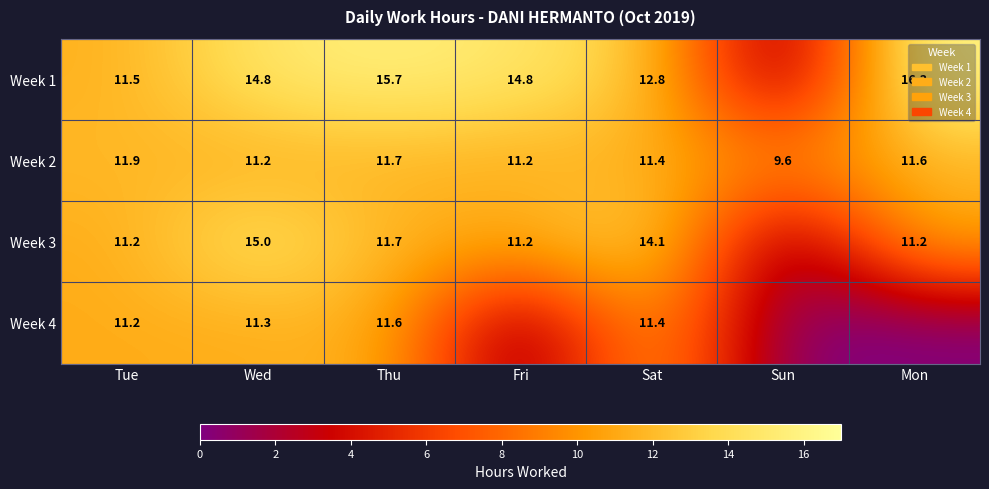

At which category is the sum across all series the highest?

Wed